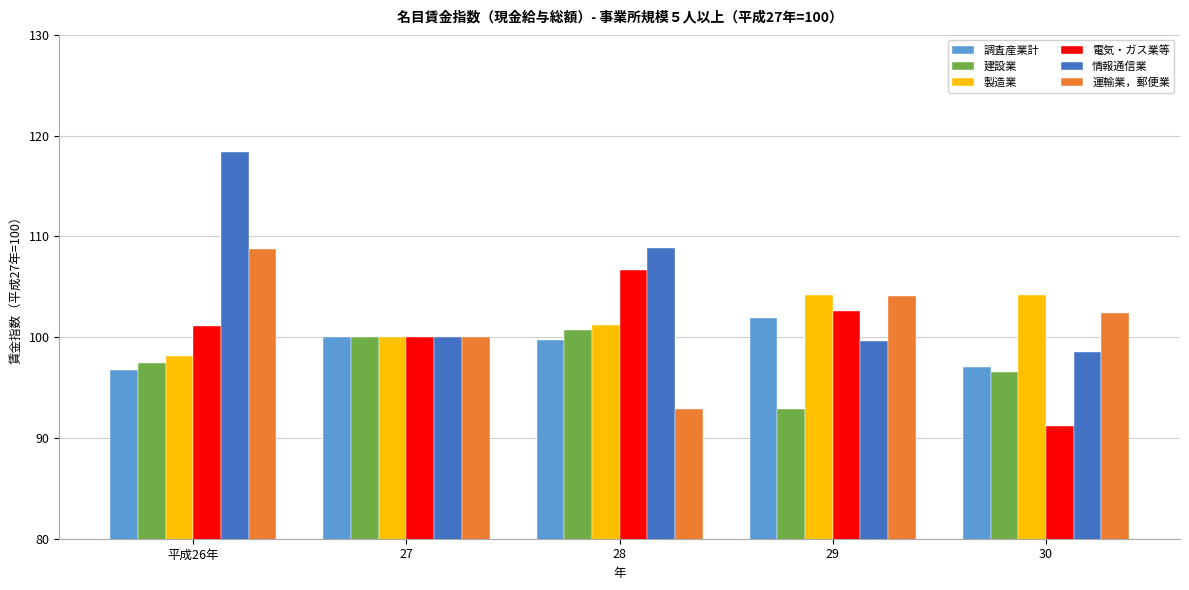

Are the bars horizontal?

No